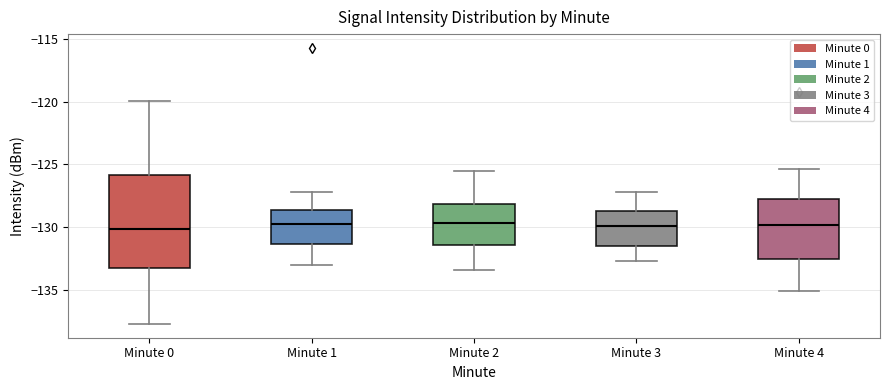

Reading left to right, read every box against the y-axis: the position of its median line, the range the box covers, and the ends of its whiskers. The values are not printed on the chart, so give them approximately, as read against the axis.

Minute 0: median -130.0, box -133.5 to -126.0, whiskers -137.5 to -120.0
Minute 1: median -129.5, box -131.5 to -128.5, whiskers -133.0 to -127.0
Minute 2: median -129.5, box -131.5 to -128.0, whiskers -133.5 to -125.5
Minute 3: median -130.0, box -131.5 to -128.5, whiskers -132.5 to -127.0
Minute 4: median -130.0, box -132.5 to -127.5, whiskers -135.0 to -125.5